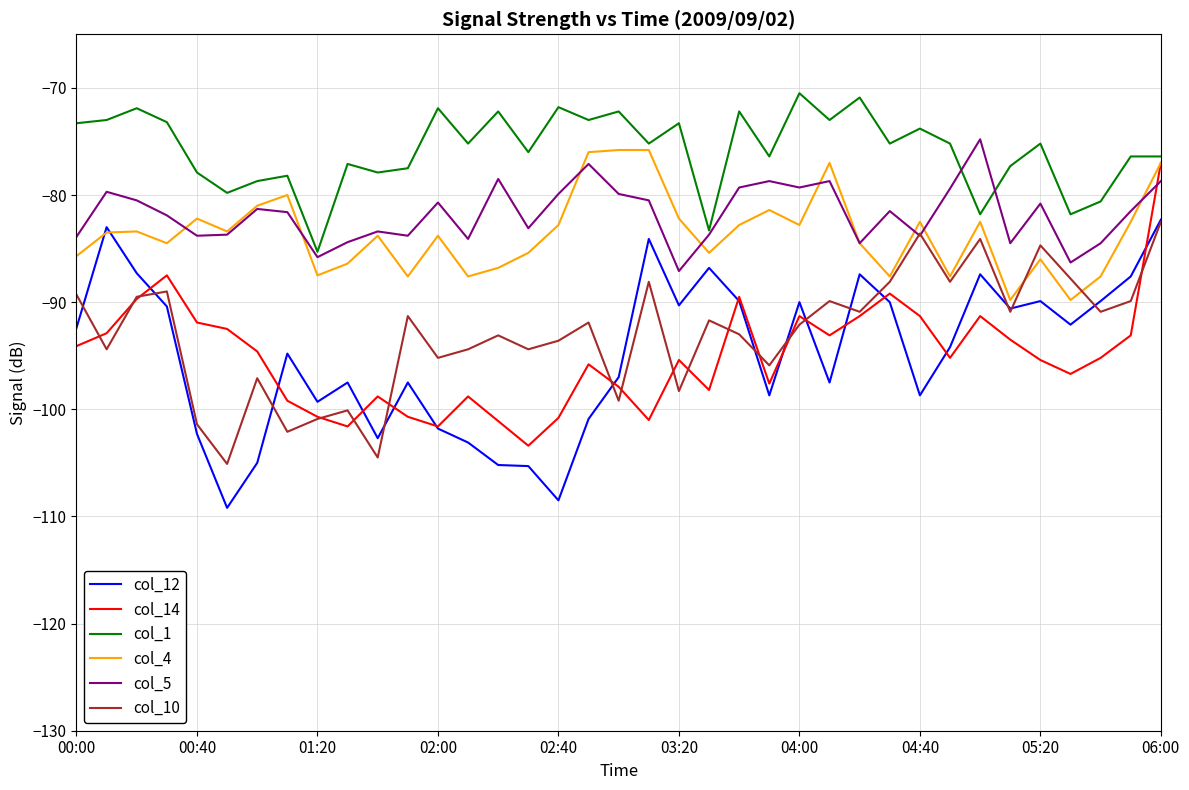

Which series has the largest total across all categories?

col_1